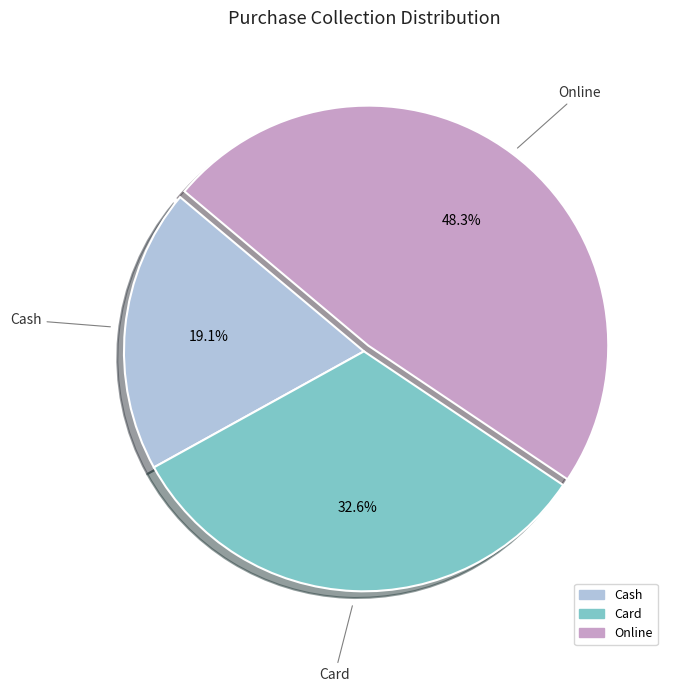

What is the ratio of the value at Online to the value at Cash?

2.5